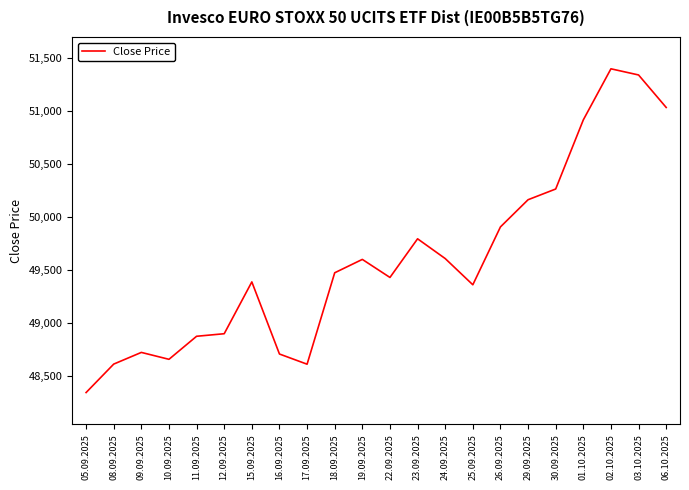

What is the approximate value at 08.09.2025, to the nearest 100?

48600